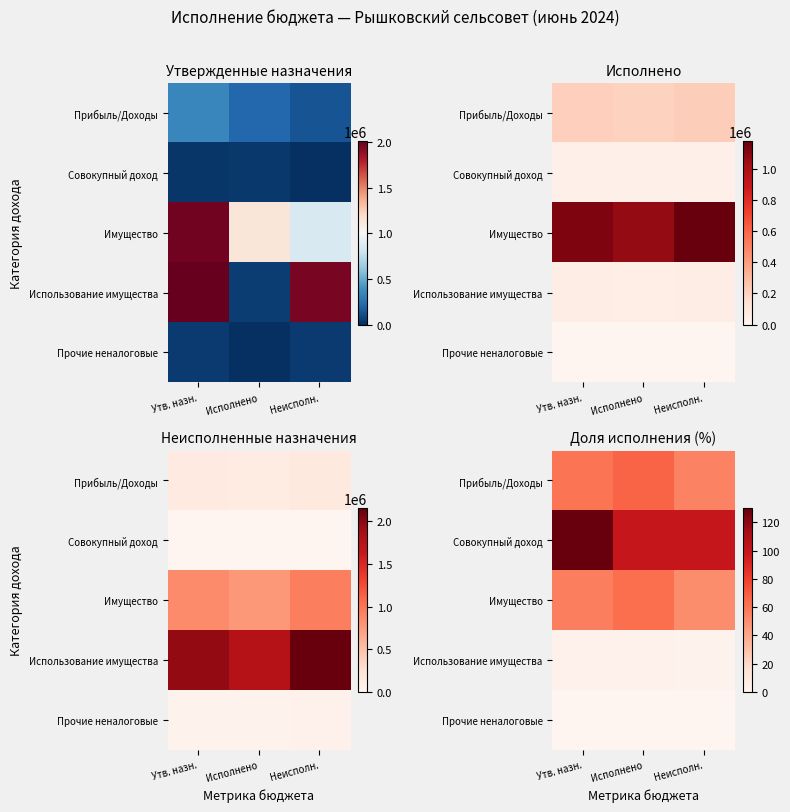

What is the difference between the highest and lowest values at Неисполн.?

100.0